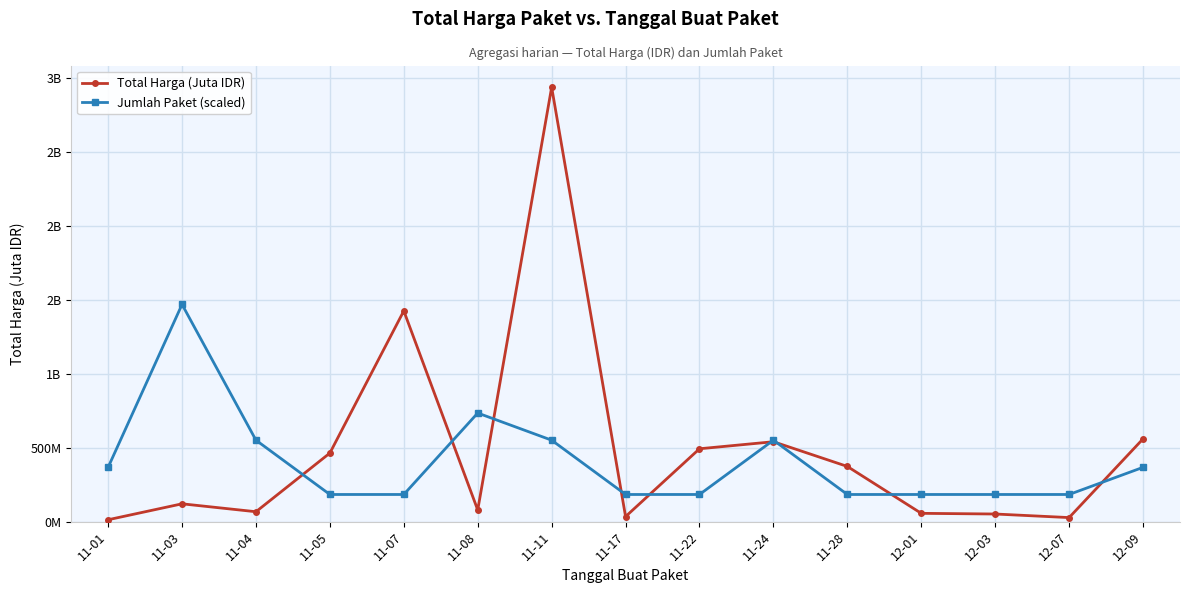

What are all the series names shown in the legend?

Total Harga (Juta IDR), Jumlah Paket (scaled)